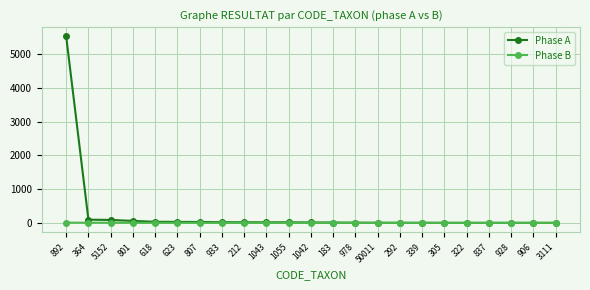

True or false: Phase B has a value of 0 at 3111.

True